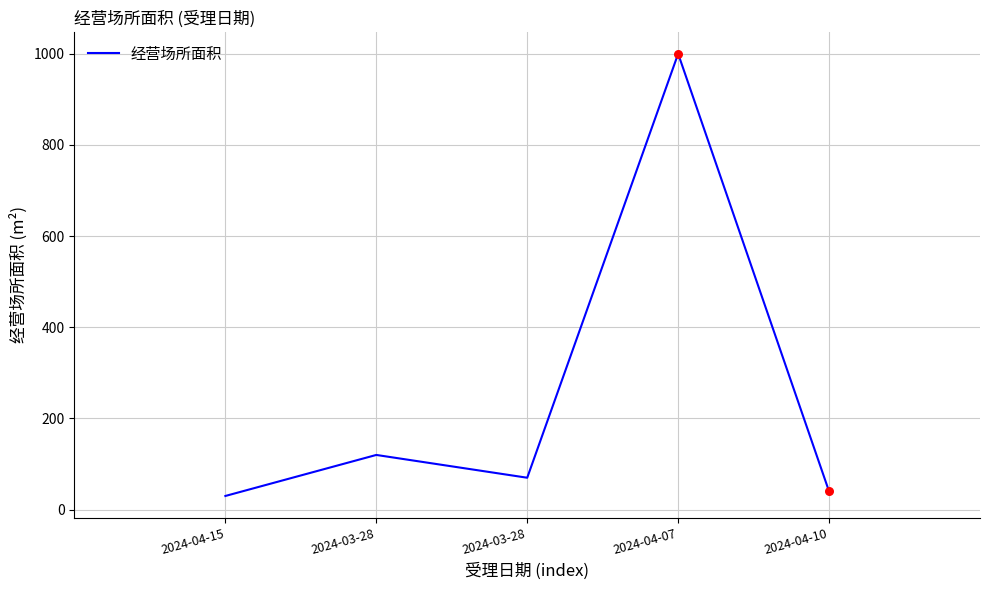

How many values are below 70?

2